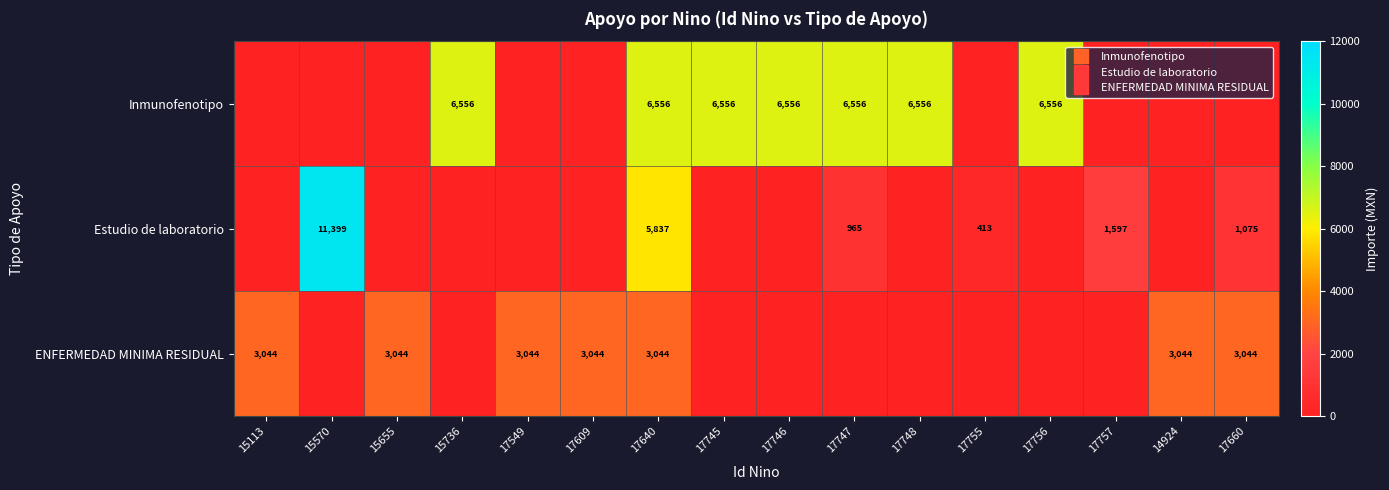

At how many categories does at least one series exceed 1981?

14